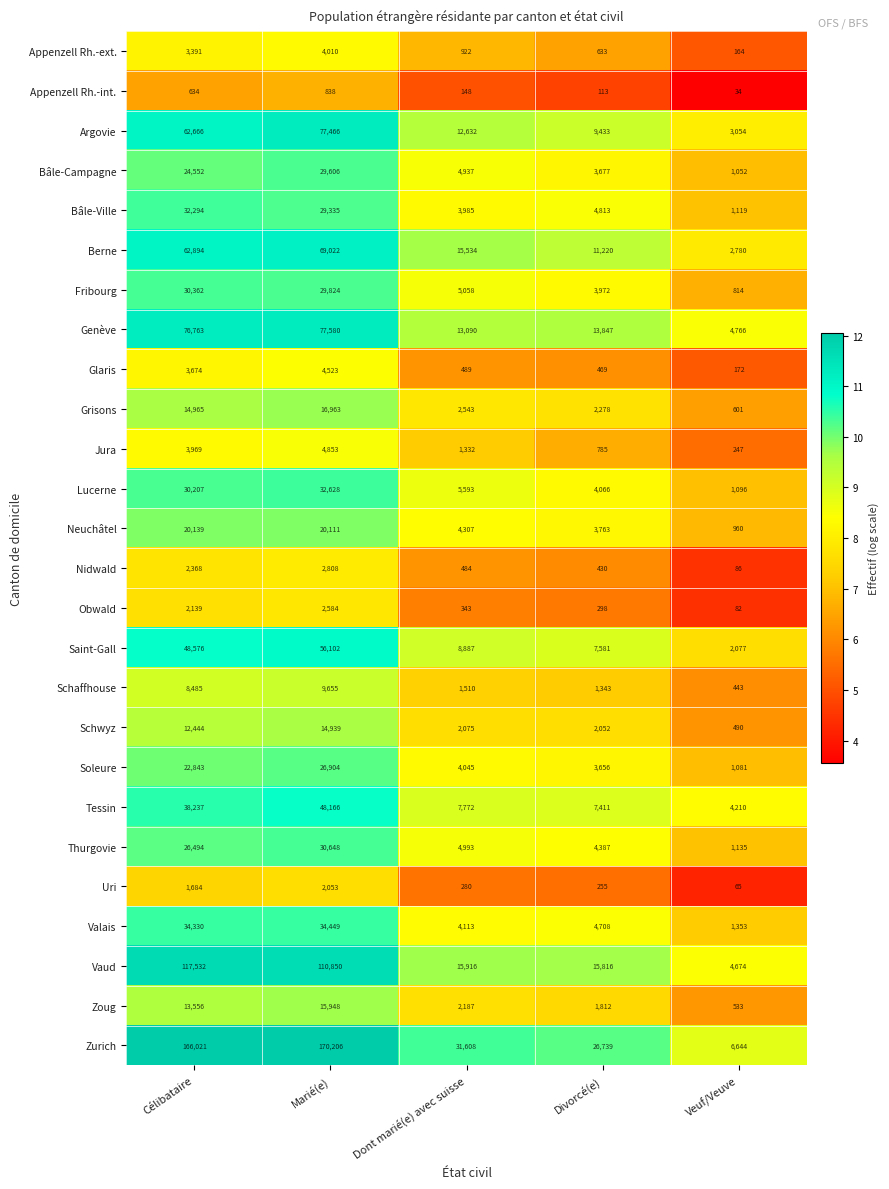

What is the difference between the Valais values at Dont marié(e) avec suisse and Divorcé(e)?

595